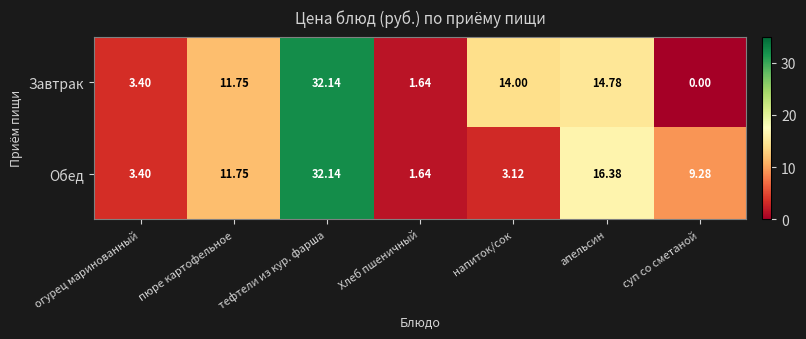

At how many categories does at least one series exceed 17?

1